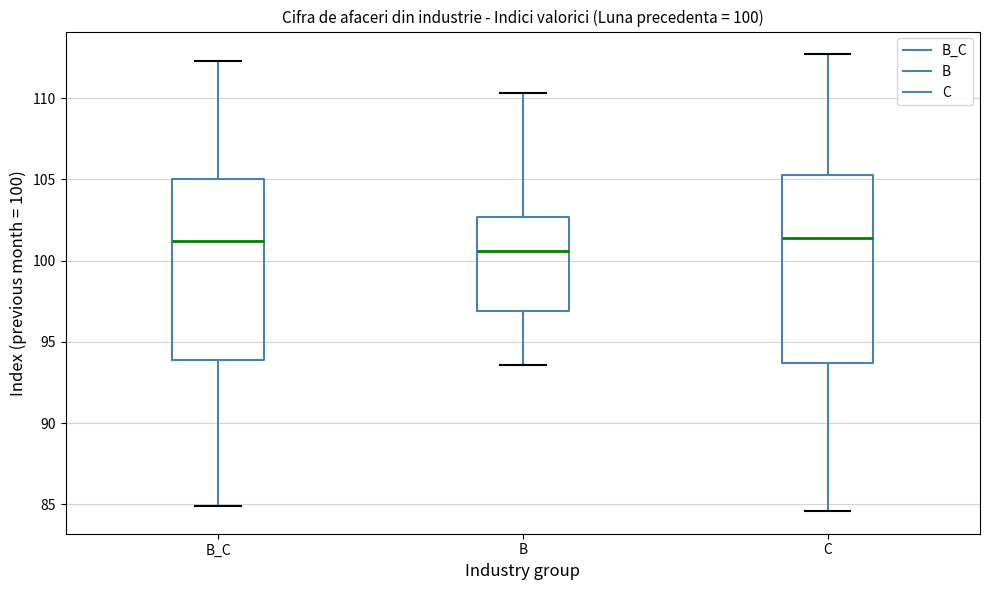

Which box is the tallest, from its lower edge to its upper edge?

C